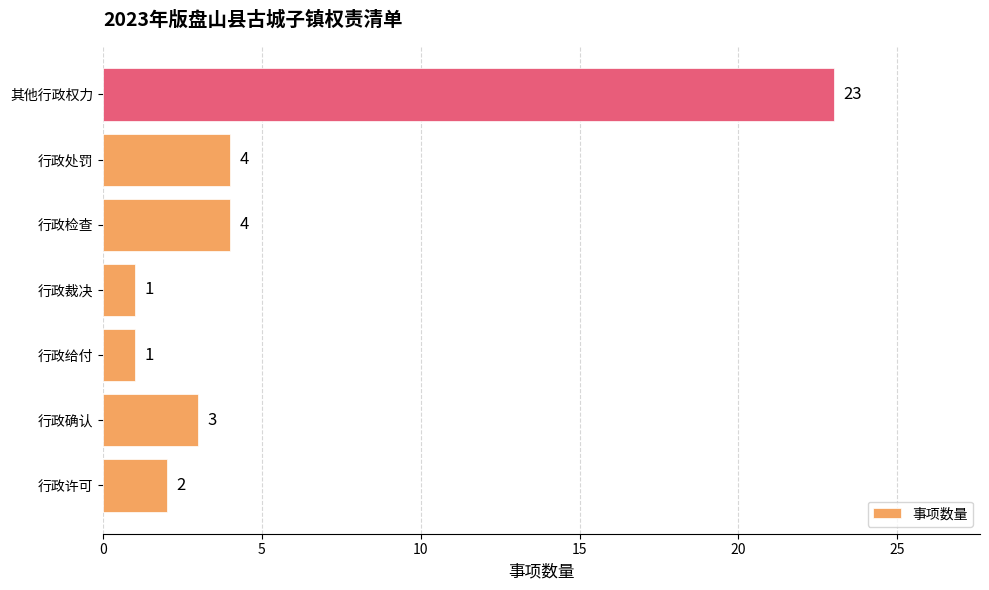

Are the bars grouped side by side (vs. stacked)?

No